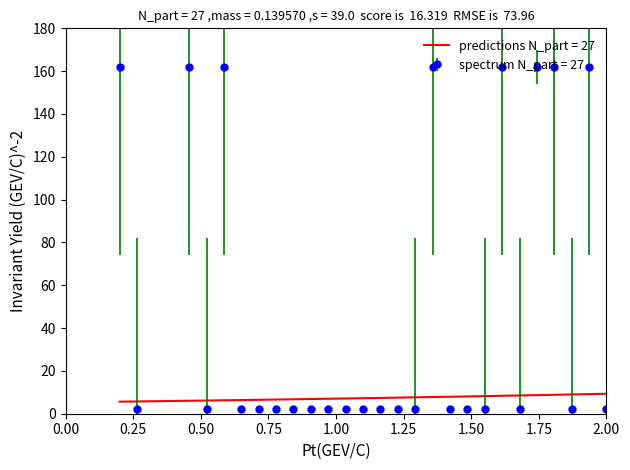

True or false: the data shows 285.1 at 23.

False